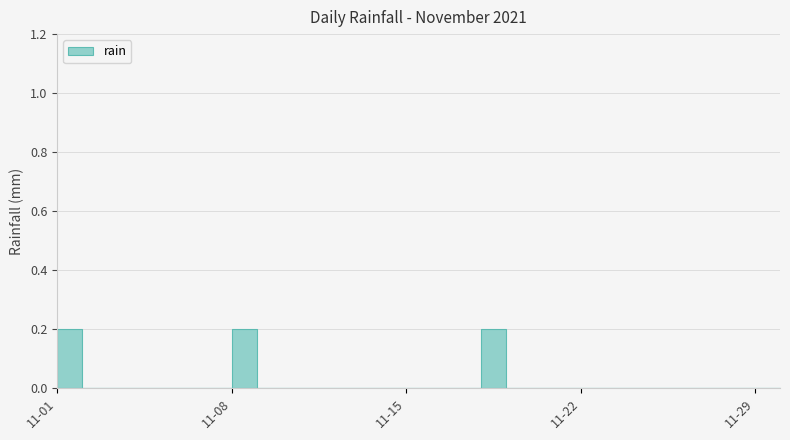

How many values are between 0 and 1?

30